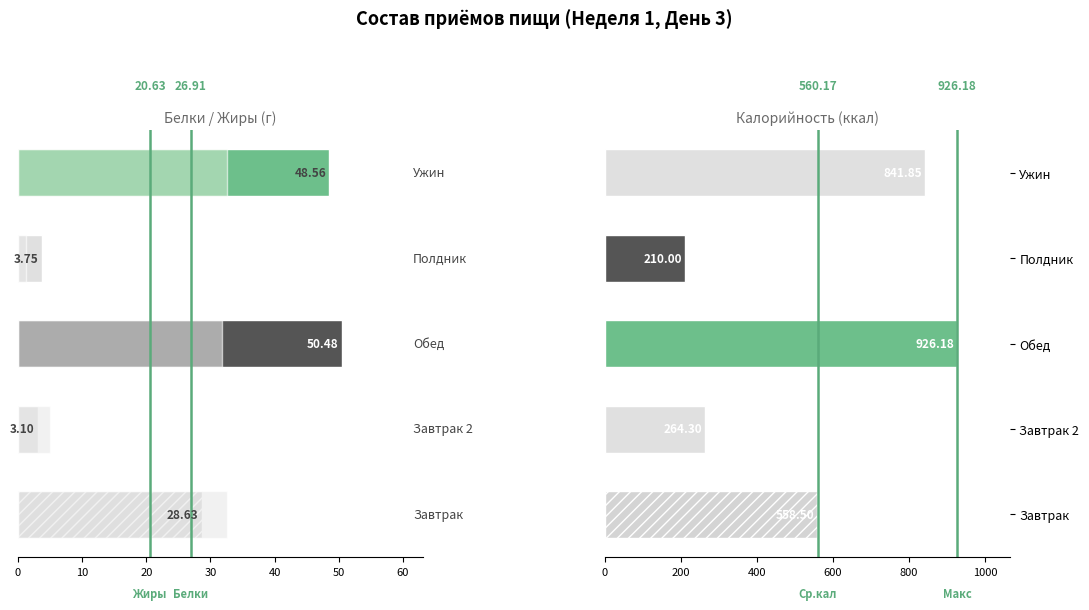

What is the spread (max minus min) of values at Ужин?

809.3